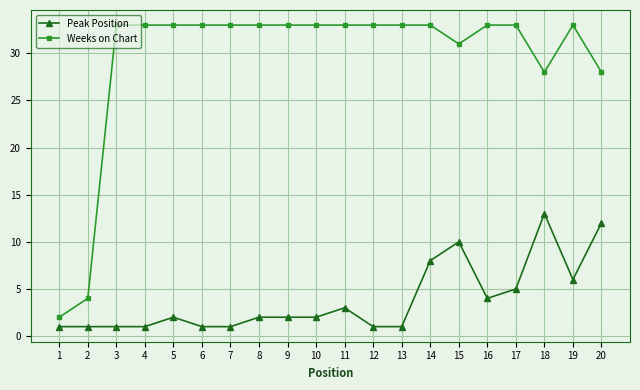

Rank the series by their average value, from lowest to highest.

Peak Position, Weeks on Chart